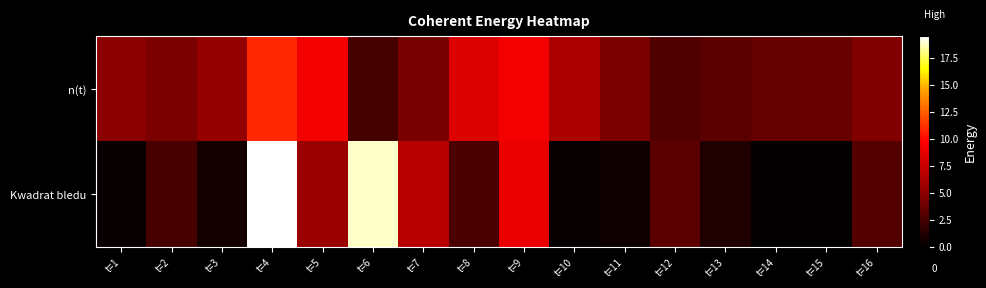

What is the total value across all series at t=12?

6.0